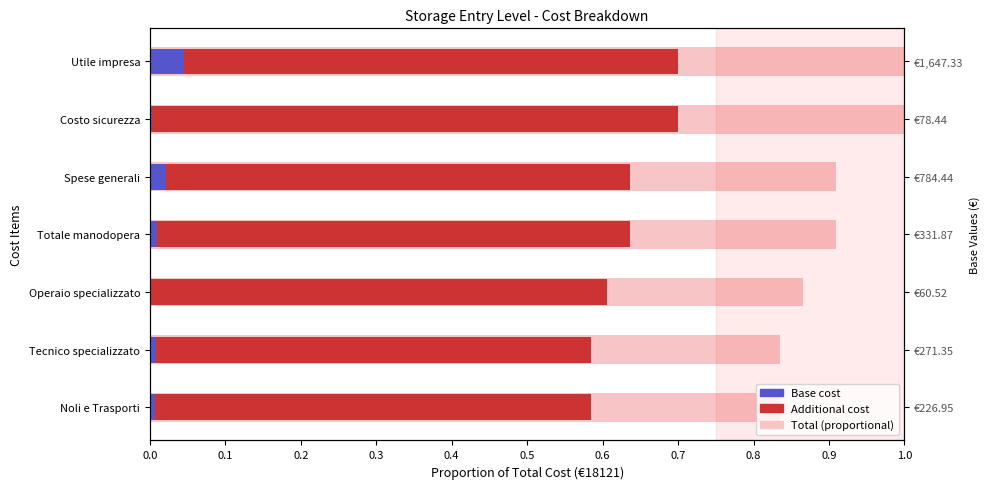

What is the value of the 6th bar from the left?

1.0